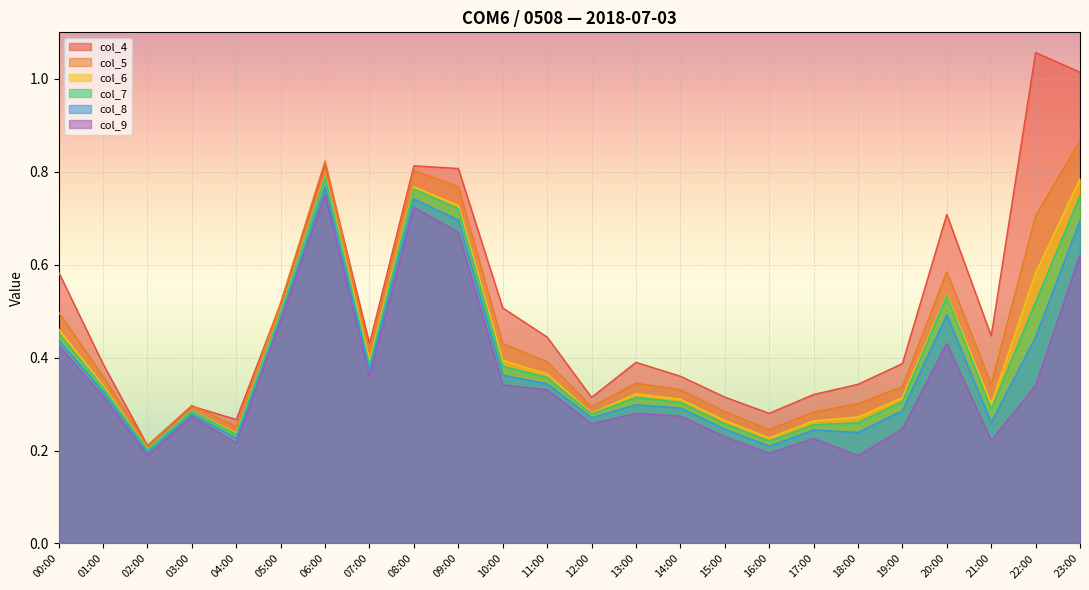

What is the sum of the col_6 values at 05:00 and 10:00?

0.9